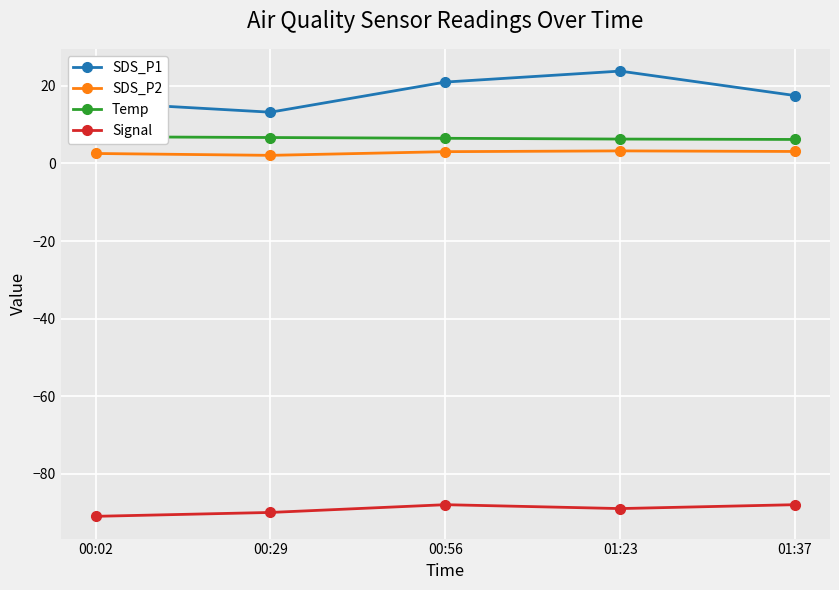

True or false: Temp has a value of 4.5 at 00:56.

False